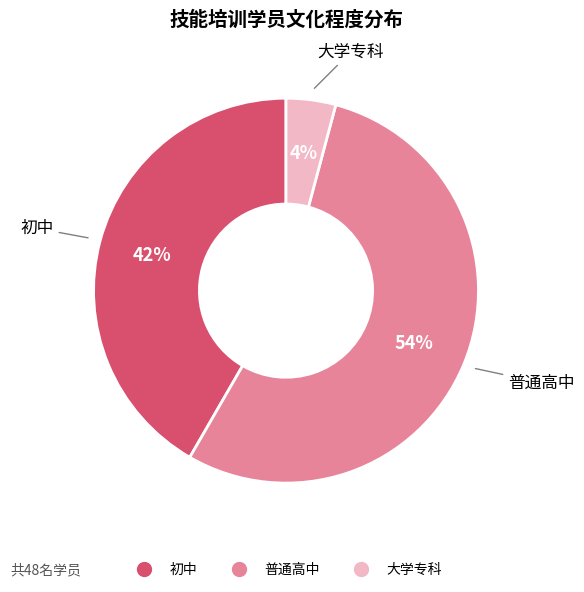

To the nearest percent, what is the combined percentage of 初中 and 大学专科?

46%